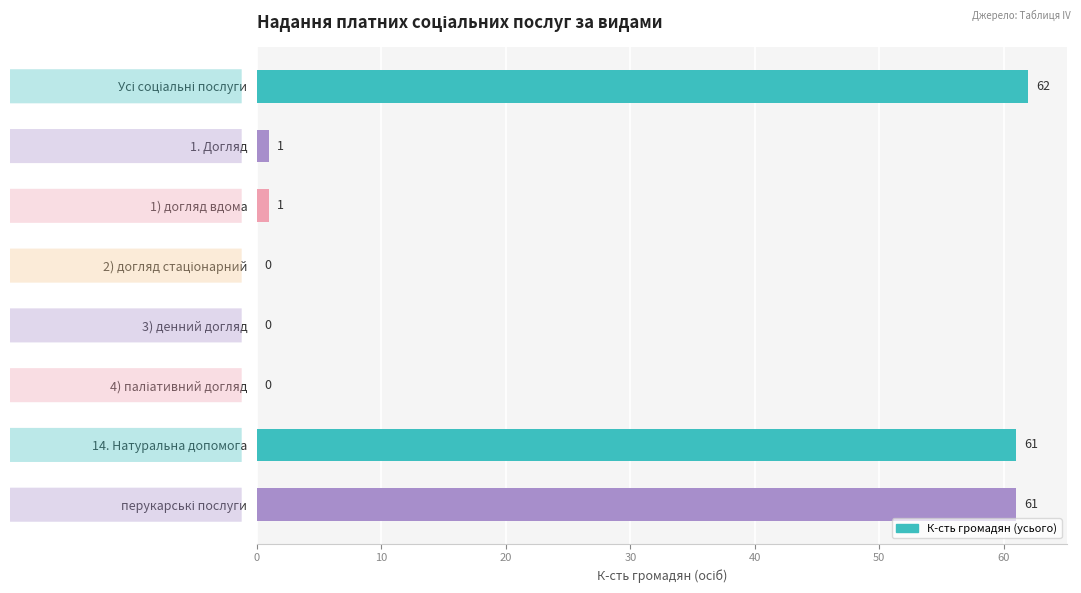

True or false: the data shows 61 at 14. Натуральна допомога.

True